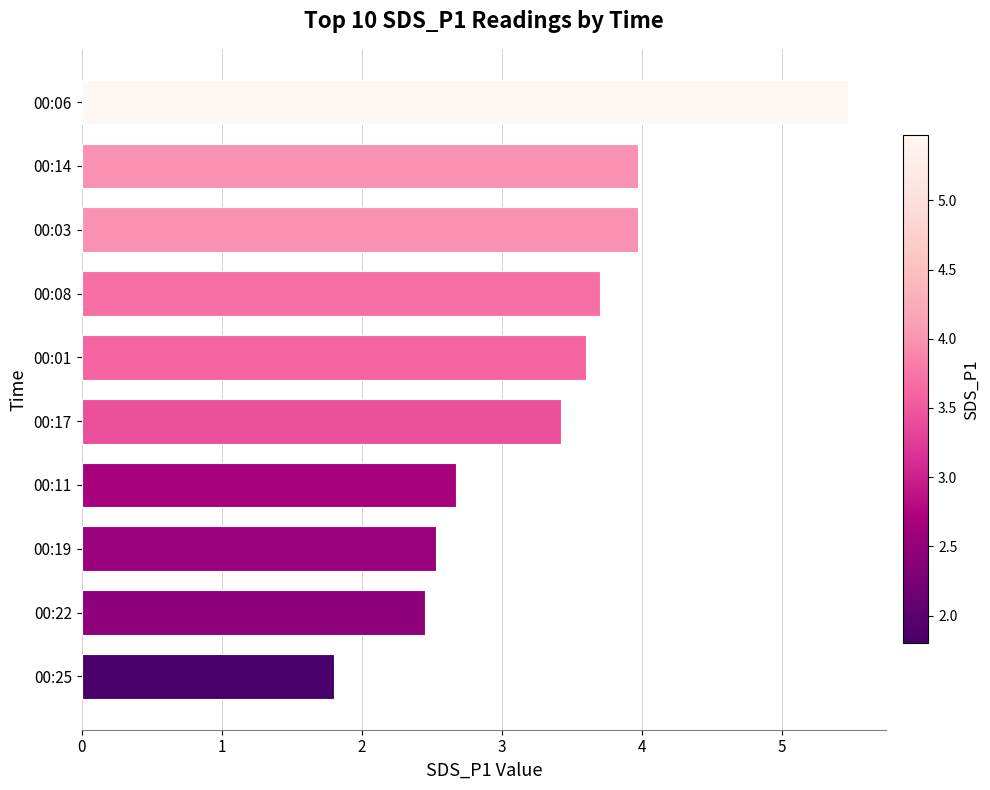

What is the average value?

3.4